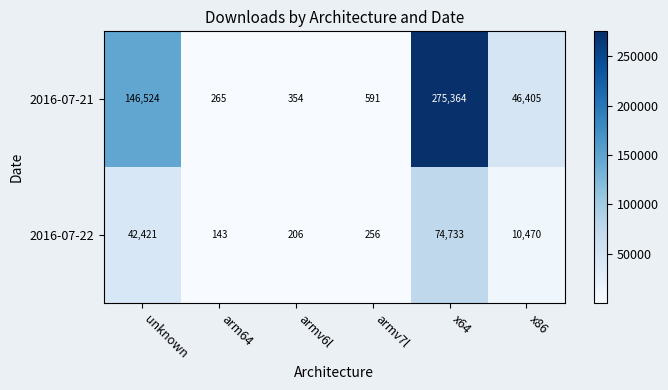

Reading left to right, extract all data points from this chart.

2016-07-21: 146524	265	354	591	275364	46405
2016-07-22: 42421	143	206	256	74733	10470